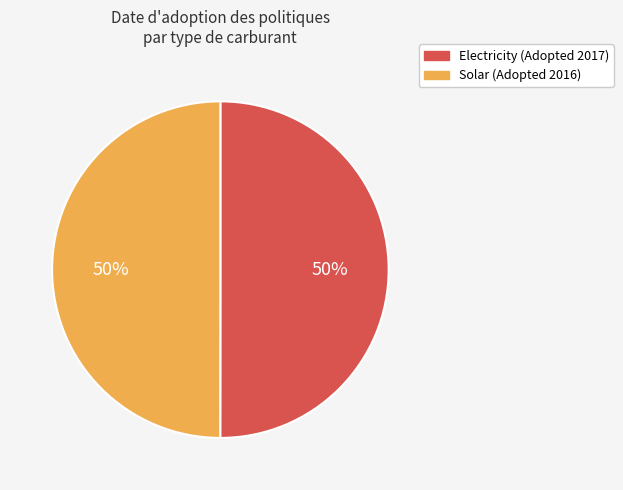

To the nearest percent, what is the average slice percentage?

50%